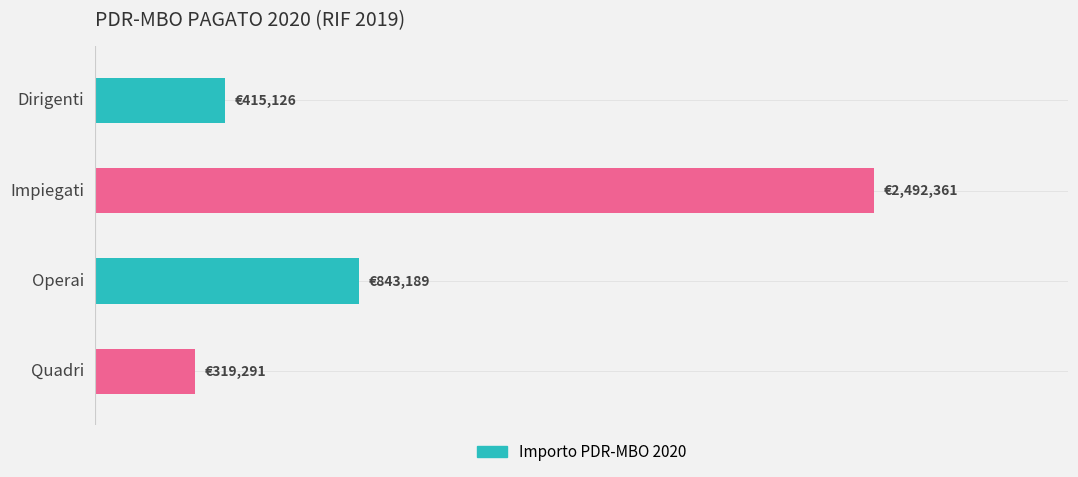

List the labels in order of value, smallest first.

Quadri, Dirigenti, Operai, Impiegati